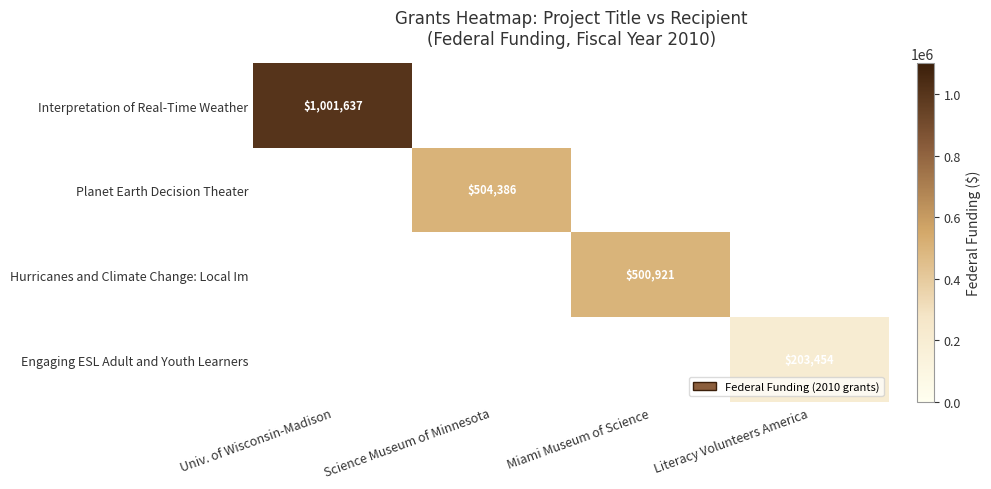

The Interpretation of Real-Time Weather series shows 1001637 at Univ. of Wisconsin-Madison. True or false?

True